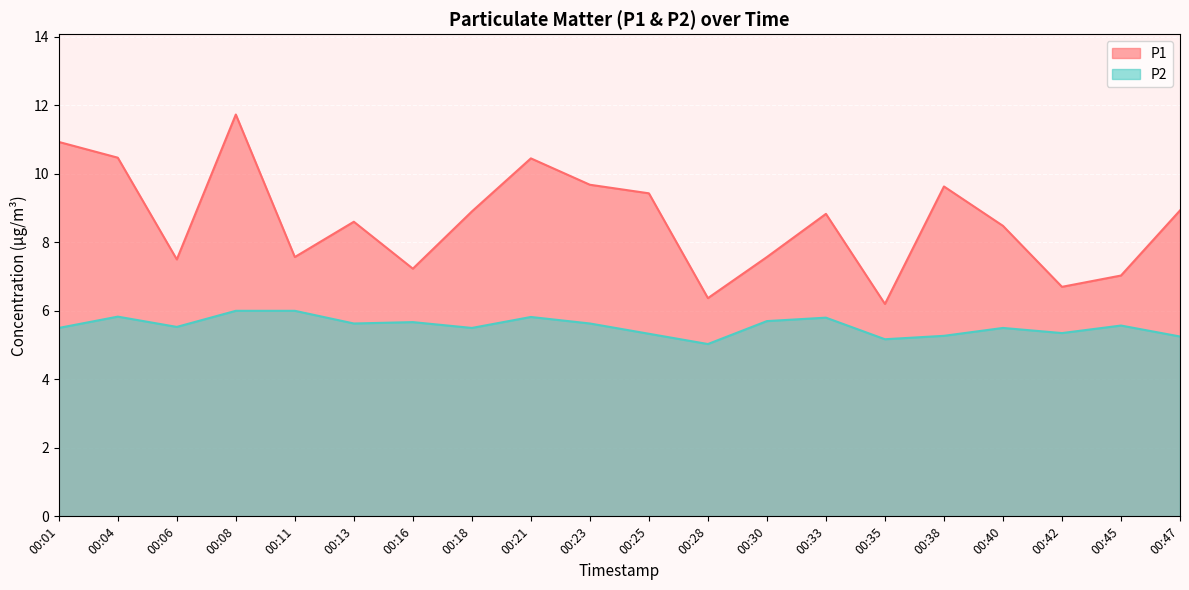

How many values in the P1 series are below 8?

8